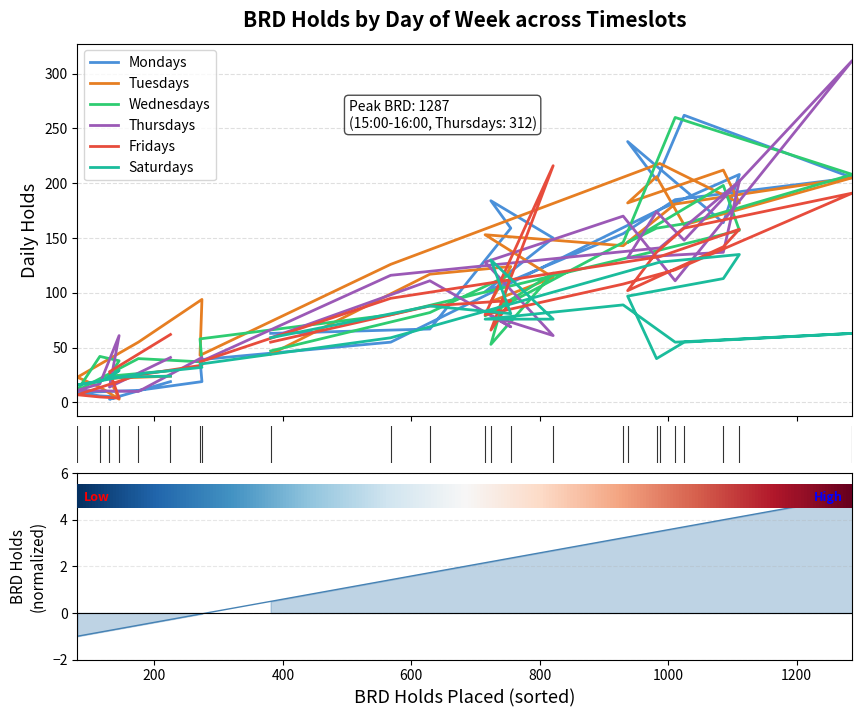

Which series has the widest spread of values?

Thursdays